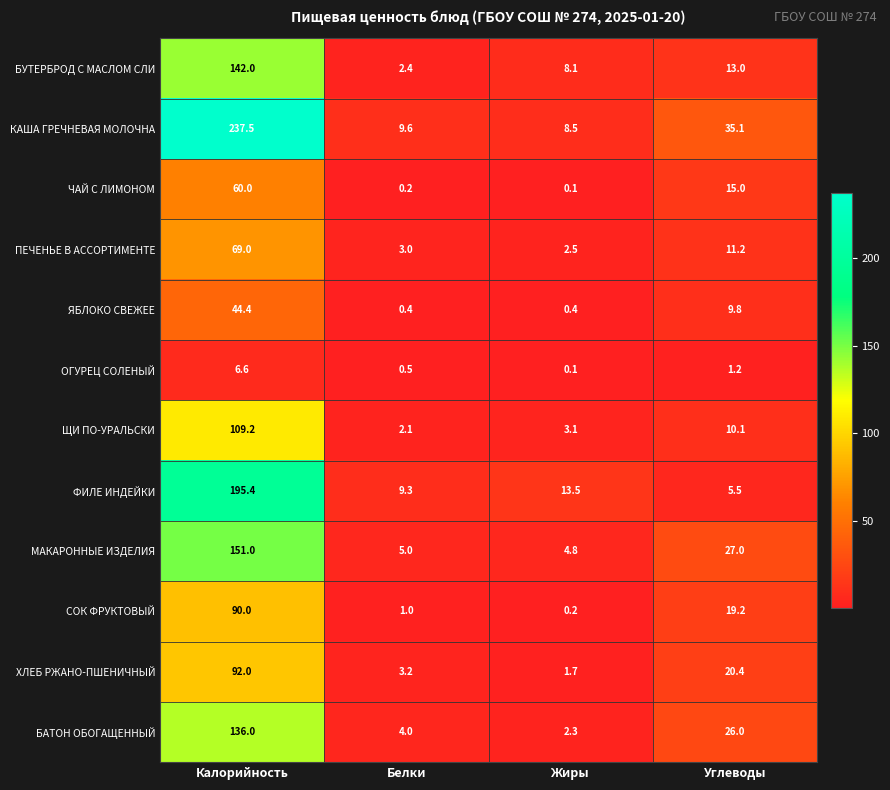

What is the sum of the ПЕЧЕНЬЕ В АССОРТИМЕНТЕ values at Калорийность and Углеводы?

80.2